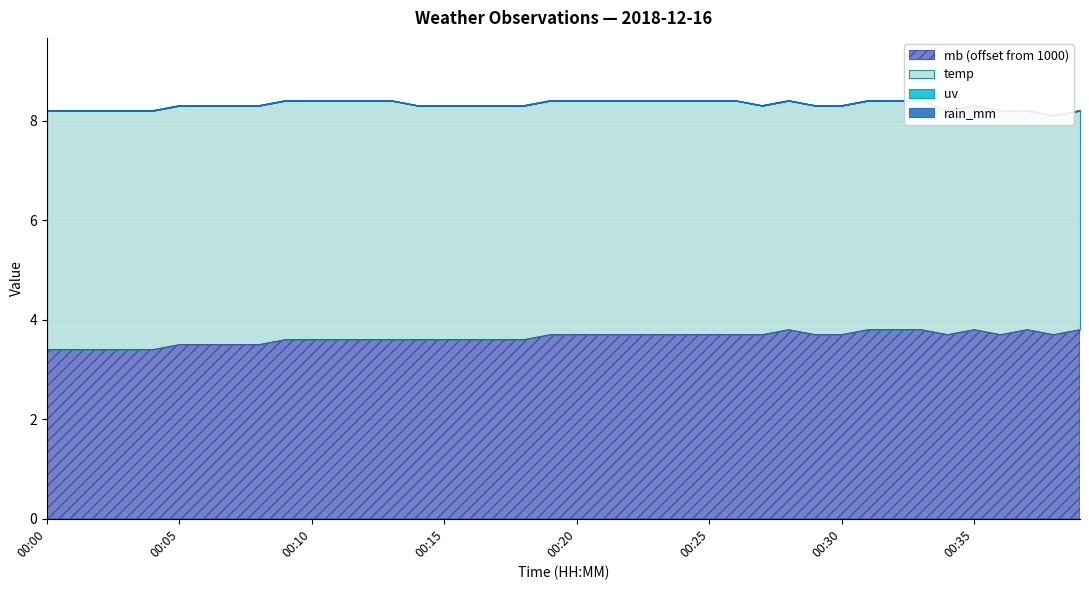

At which label does mb_offset reach its minimum?

00:00